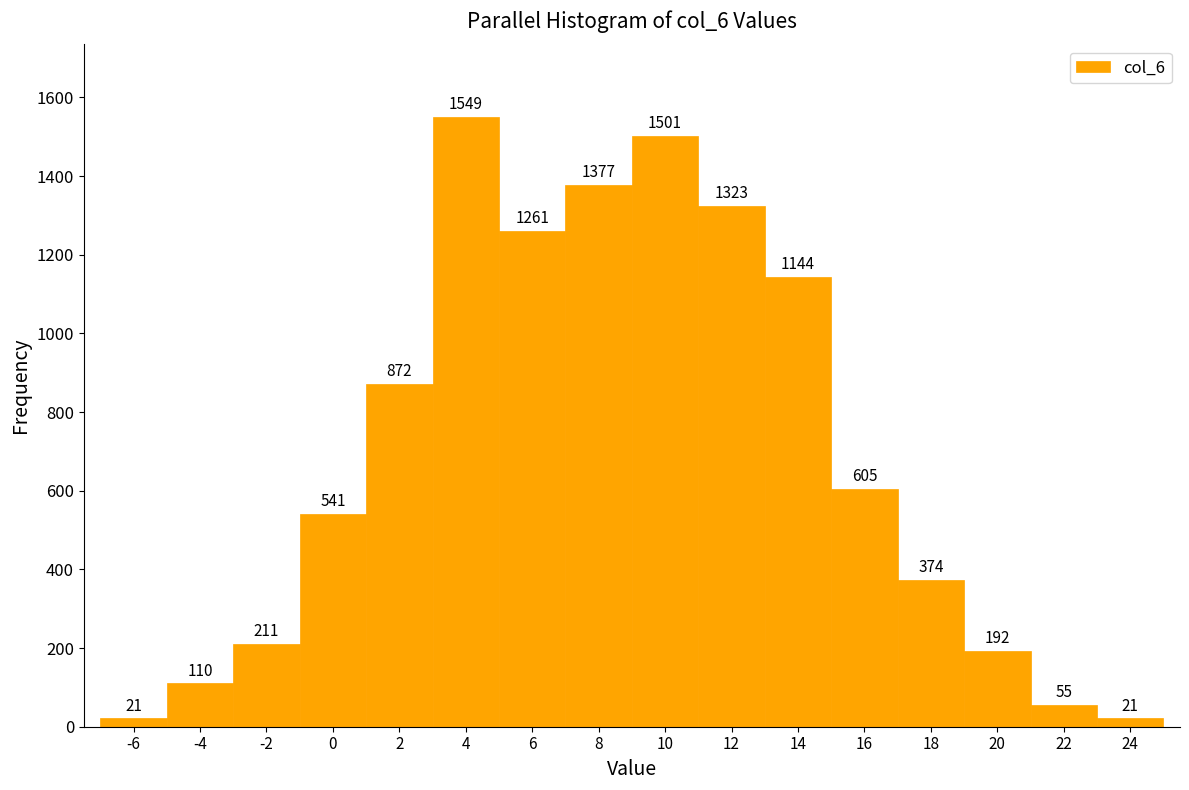

Reading left to right, transcribe all the data shown in this chart.

-6=21	-4=110	-2=211	0=541	2=872	4=1549	6=1261	8=1377	10=1501	12=1323	14=1144	16=605	18=374	20=192	22=55	24=21